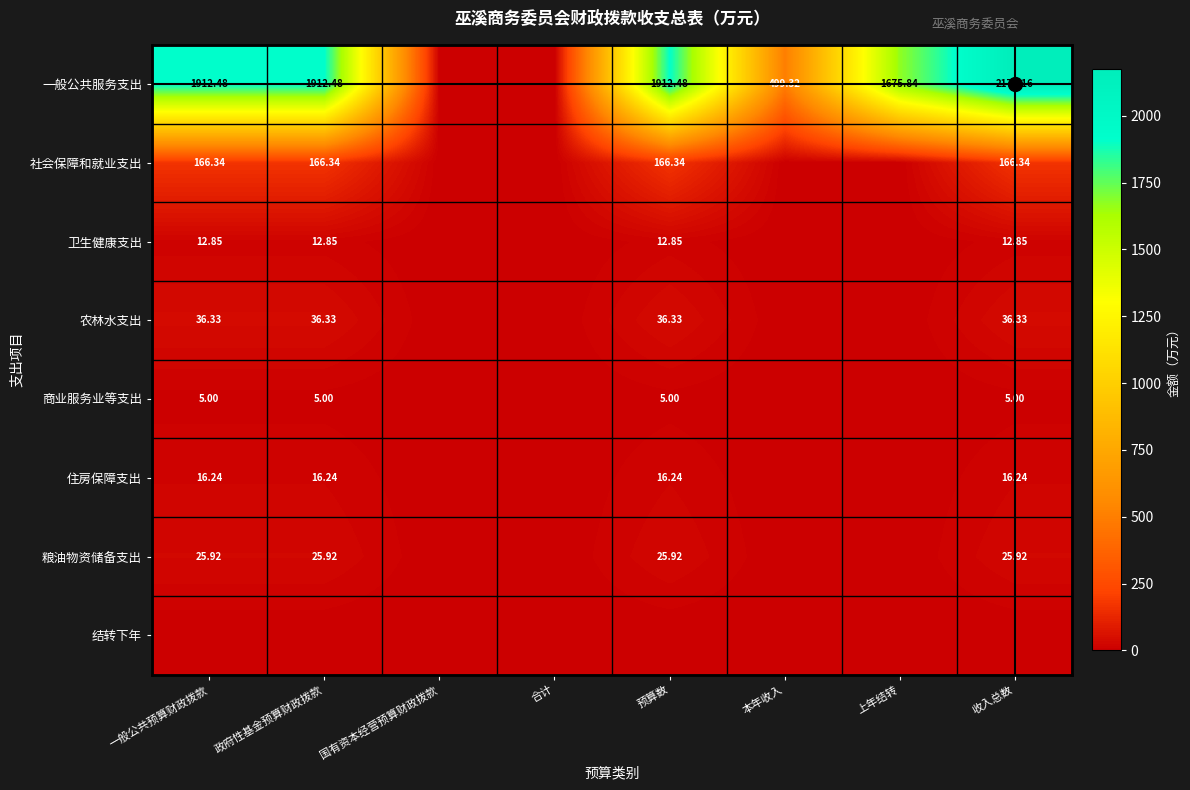

What is the difference between the maximum and minimum values in the 卫生健康支出 series?

12.8